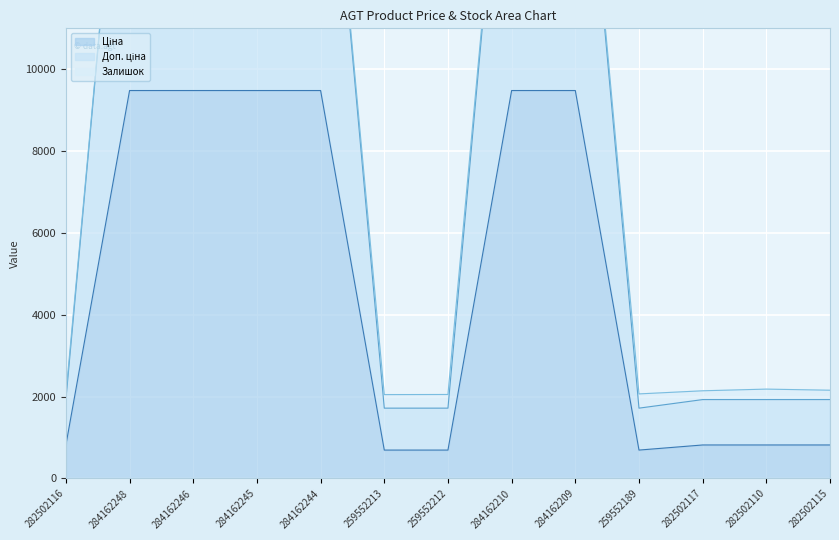

Between 284162245 and 284162244, which is larger?

284162245